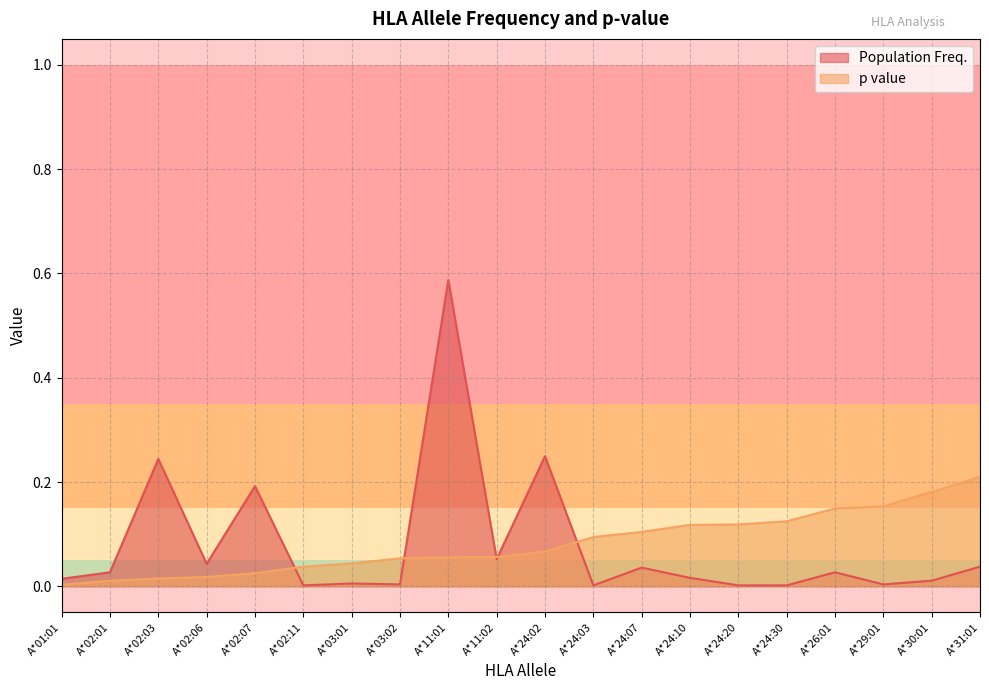

How many categories are shown in the chart?

20